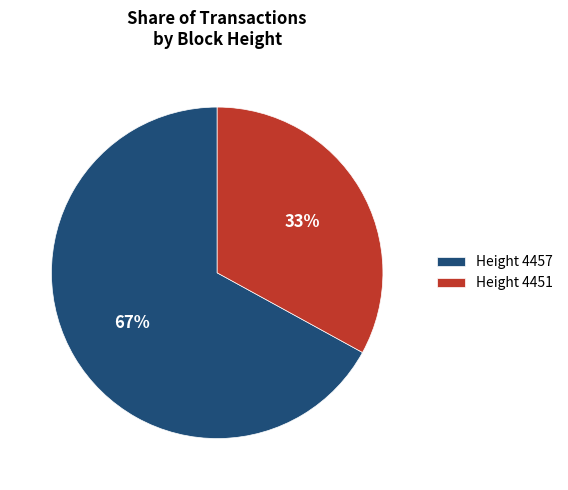

Approximately how many times larger is the value at Height 4451 compared to Height 4457?

0.5